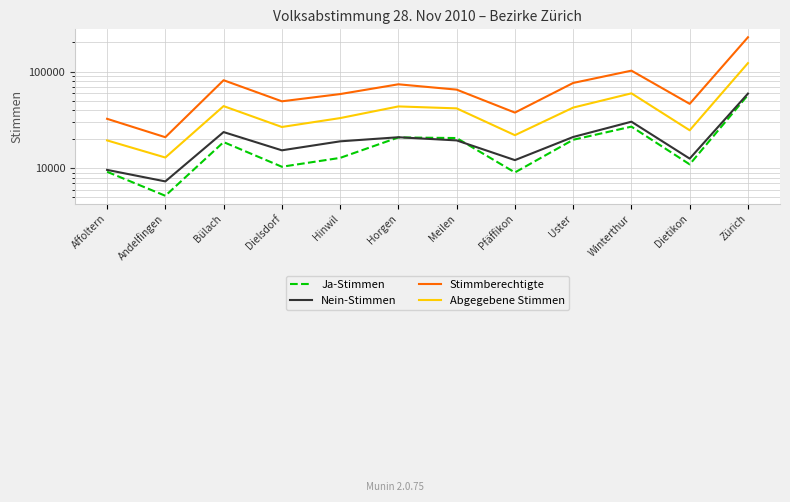

Rank the categories by Ja-Stimmen value from lowest to highest.

Andelfingen, Pfäffikon, Affoltern, Dielsdorf, Dietikon, Hinwil, Bülach, Uster, Meilen, Horgen, Winterthur, Zürich